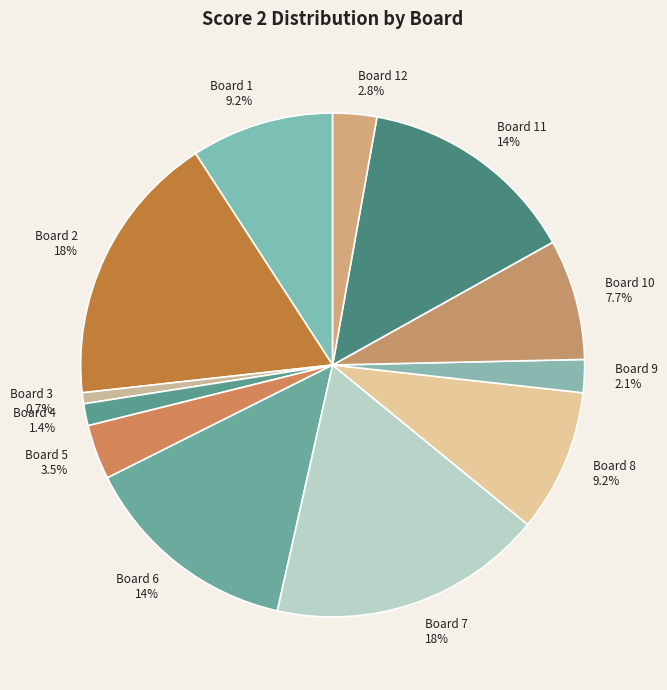

What percentage is NOT represented by Board 8 9.2%?

90.8%